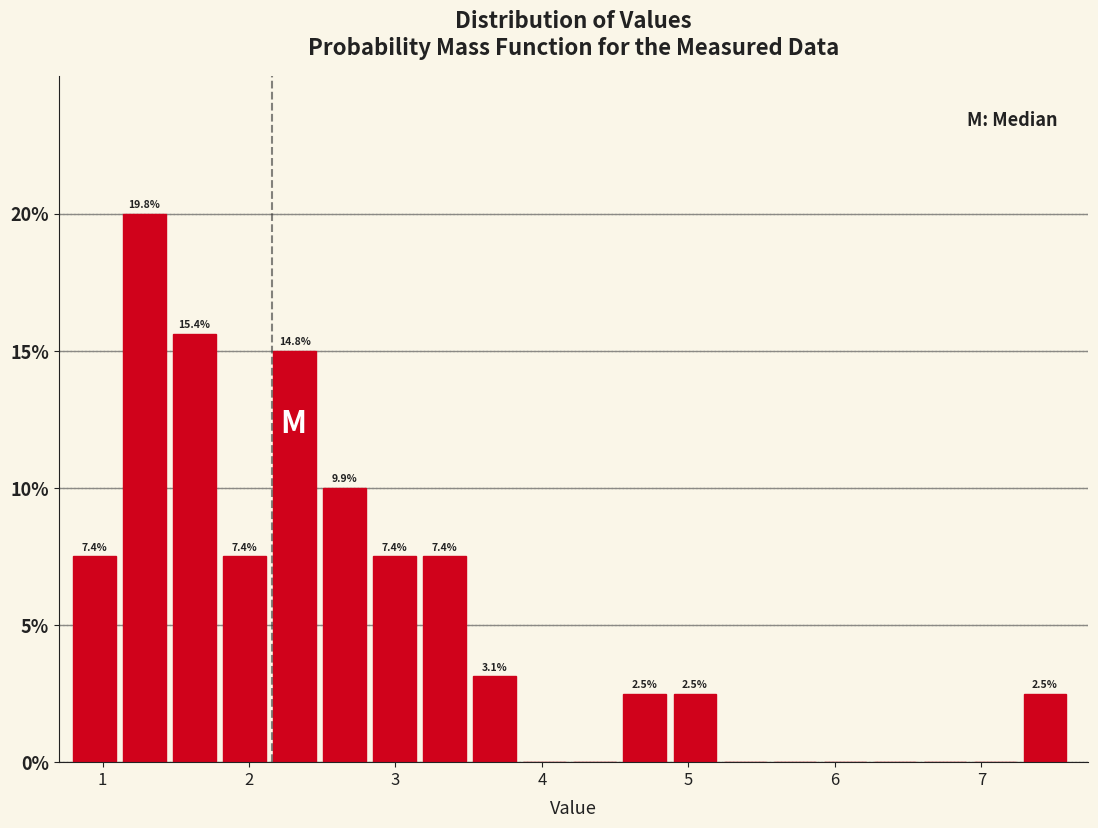

Read against the x-axis, roughly where is the centre of the tallest bar?

1.3